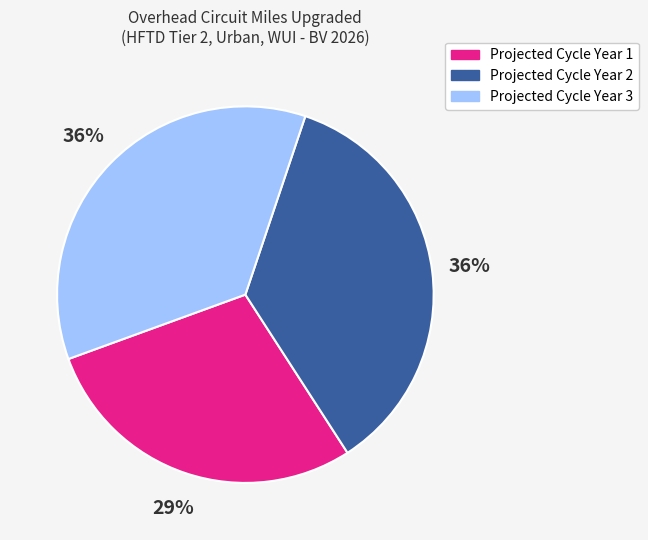

To the nearest percent, what is the combined percentage of Projected Cycle Year 3 and Projected Cycle Year 1?

64%